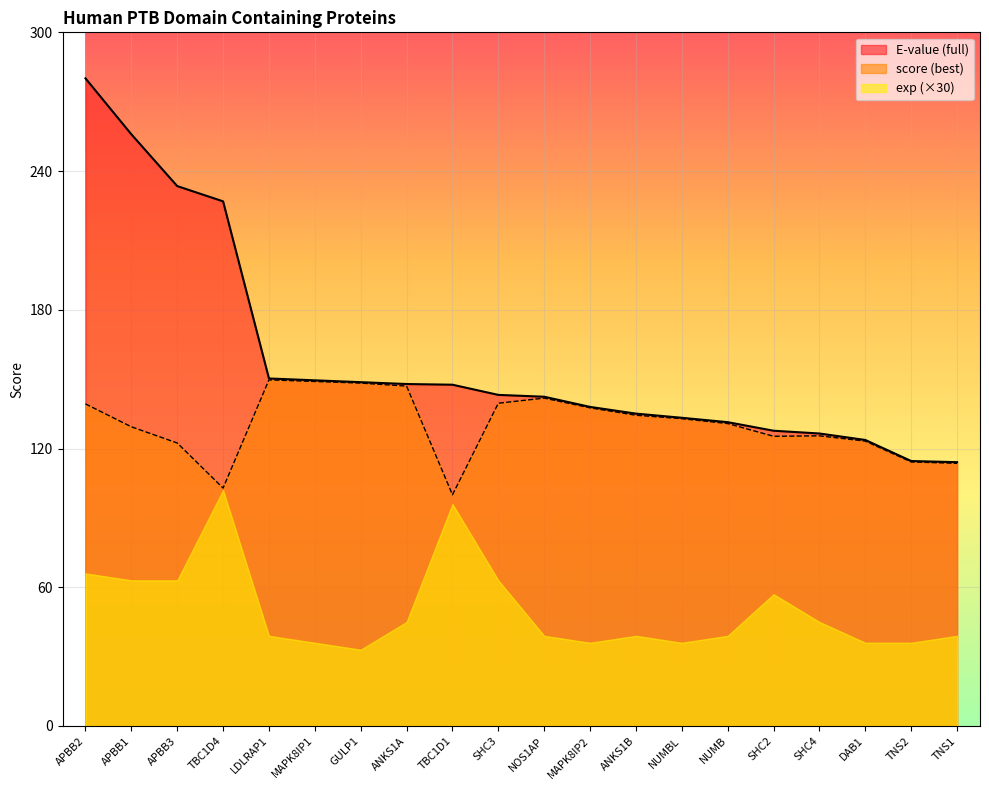

What is the value of the score (best) point at the 8th from the left?

147.0